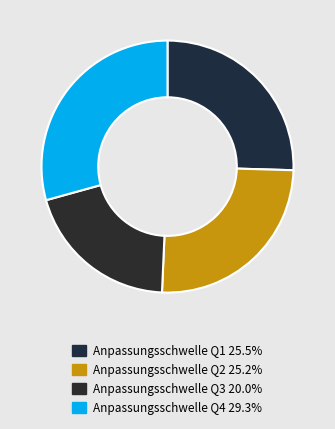

Count the number of slices in the pie.

4